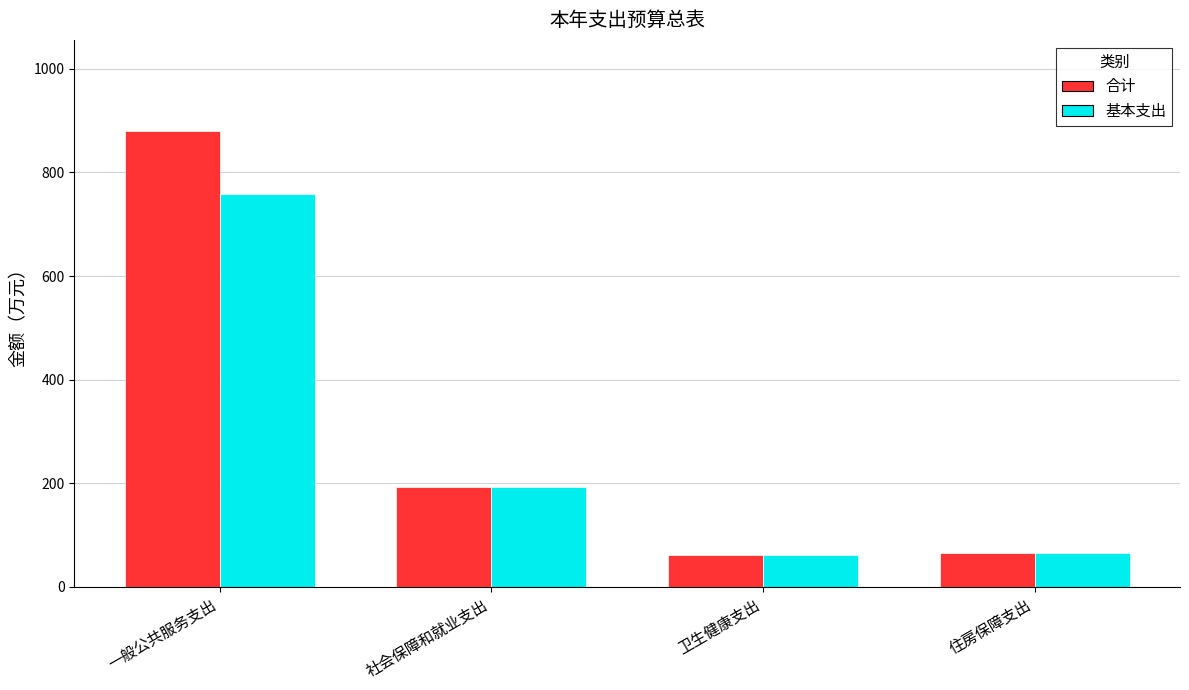

Rank the series by their maximum value, from highest to lowest.

合计, 基本支出